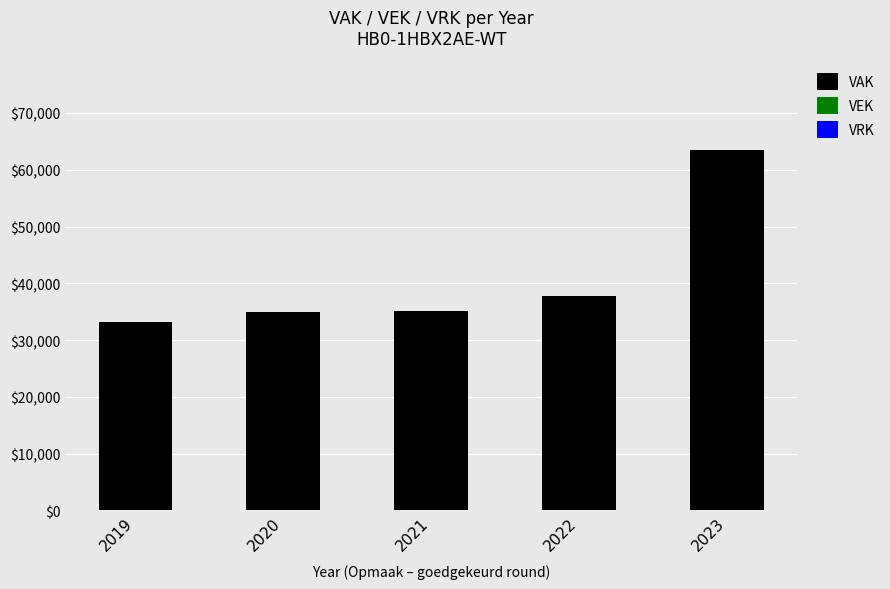

Is it true that the value at 2022 is 37800?

True